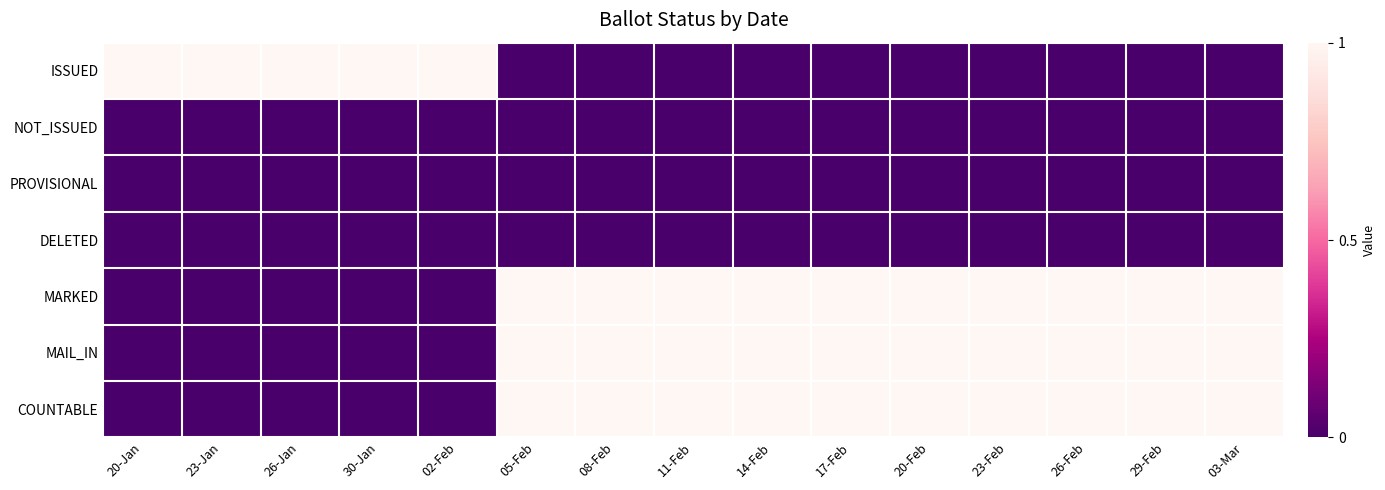

At which category is the sum across all series the highest?

05-Feb